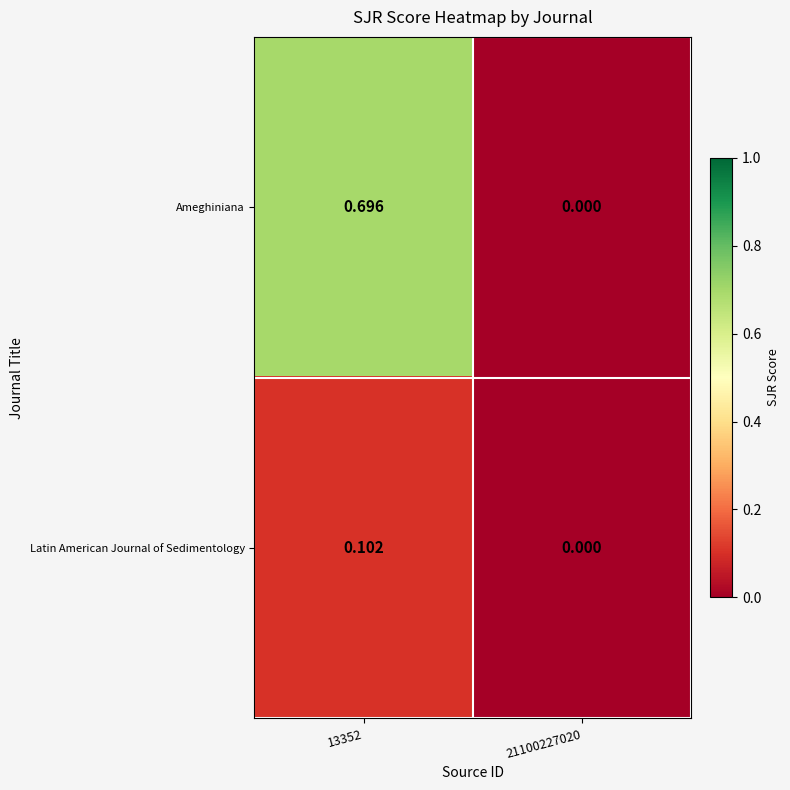

At 13352, list the series in order from smallest to largest.

Latin American Journal of Sedimentology, Ameghiniana